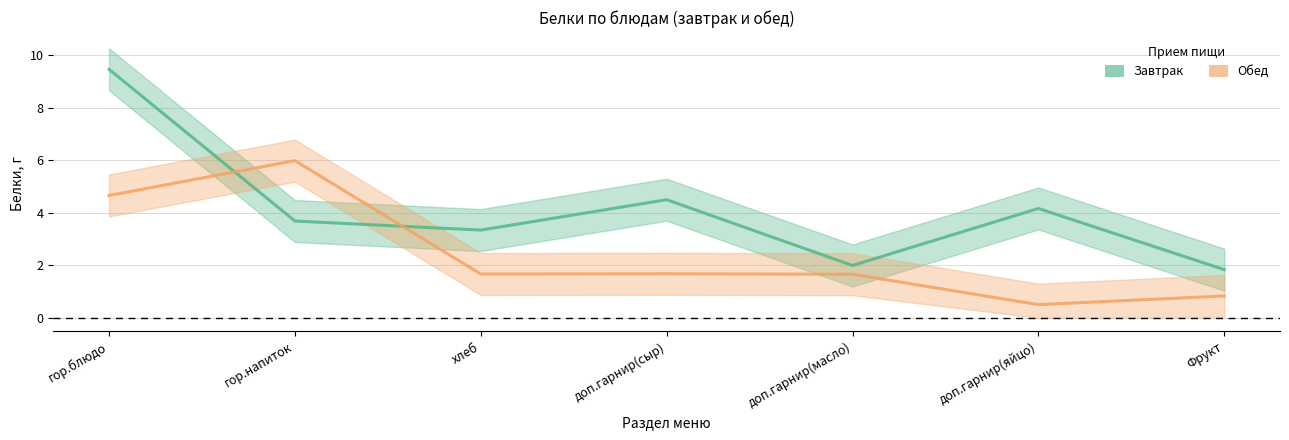

How many series are shown in this chart?

2